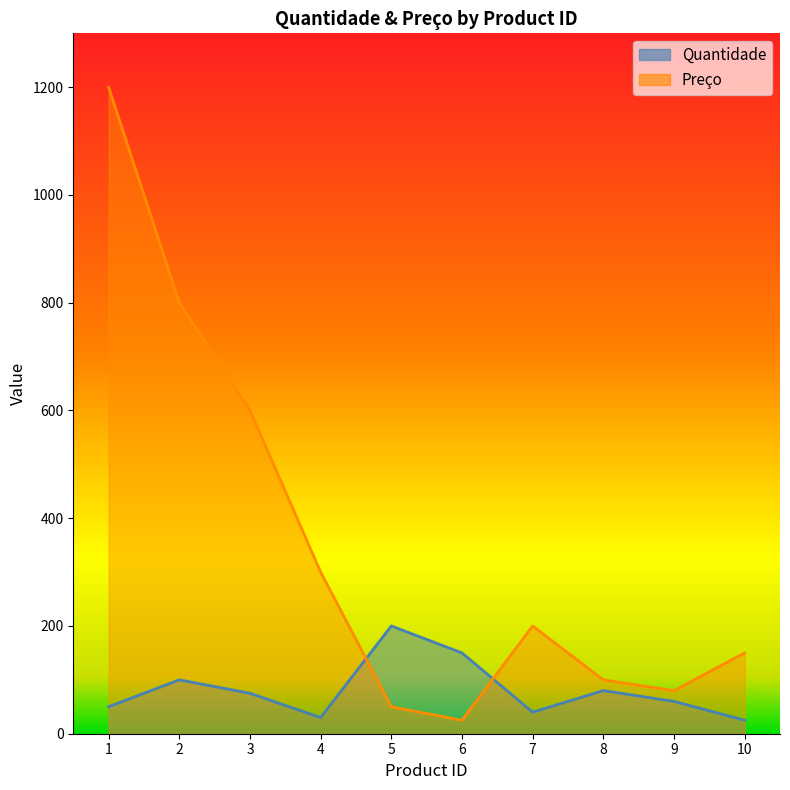

Is it true that Quantidade equals 75 at 3?

True